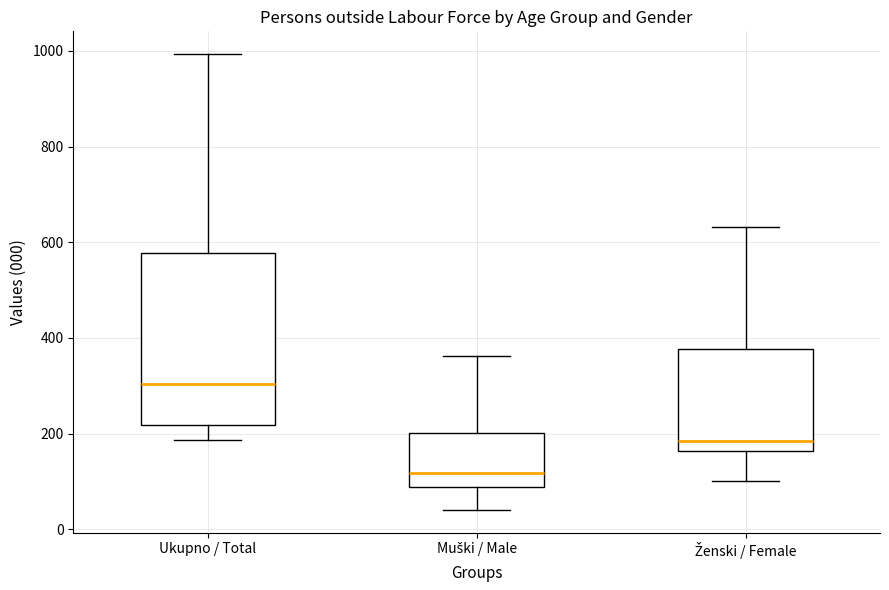

Reading left to right, transcribe this box plot: for each box, give where its median line is, the range the box spans, and where its two whiskers end, as read against the y-axis. The values are not printed on the chart, so give them approximately, as read against the axis.

Ukupno / Total: median 300, box 220 to 580, whiskers 180 to 1000
Muški / Male: median 120, box 80 to 200, whiskers 40 to 360
Ženski / Female: median 180, box 160 to 380, whiskers 100 to 640